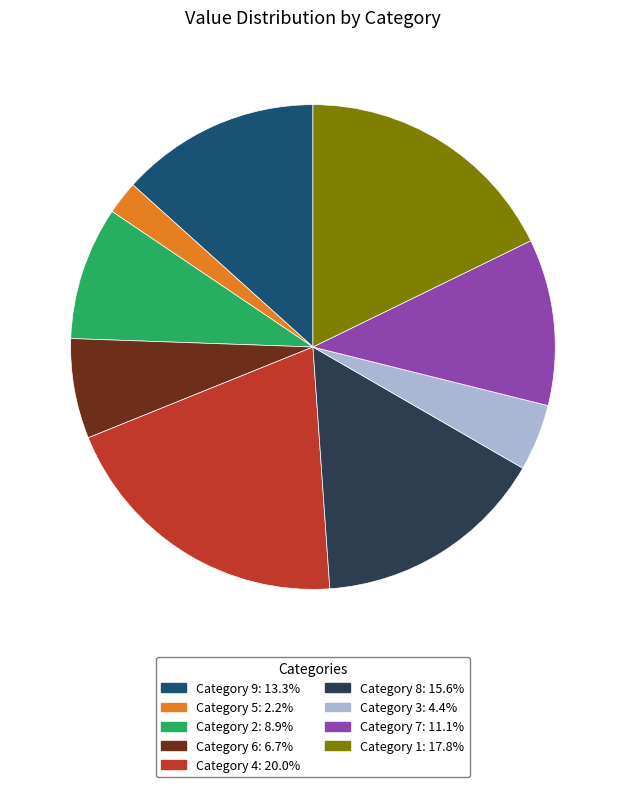

Is the sum of Category 5: 2.2% and Category 8: 15.6% greater than half?

No